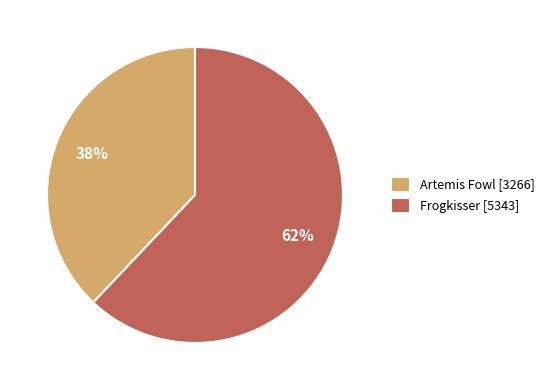

Count the number of slices in the pie.

2